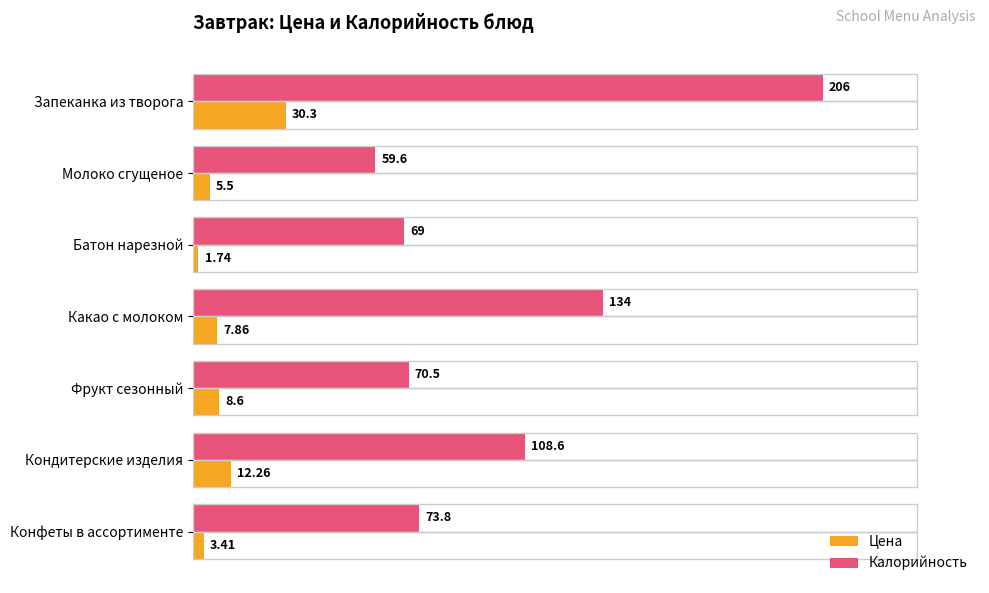

Which series has the largest range (max minus min)?

Калорийность